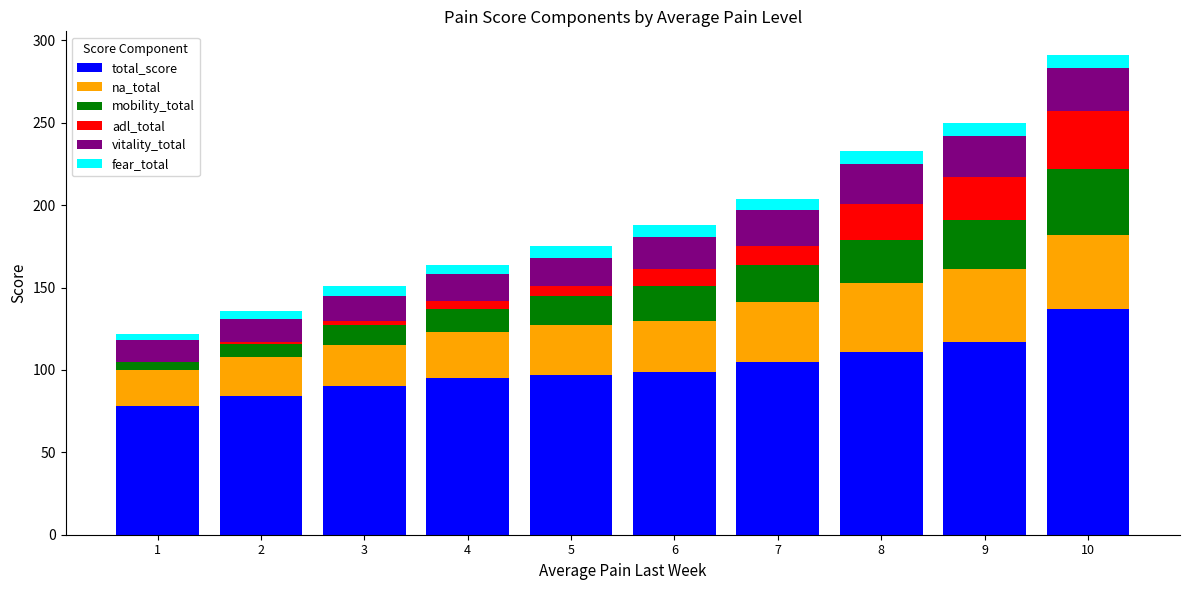

What are all the series names shown in the legend?

total_score, na_total, mobility_total, adl_total, vitality_total, fear_total